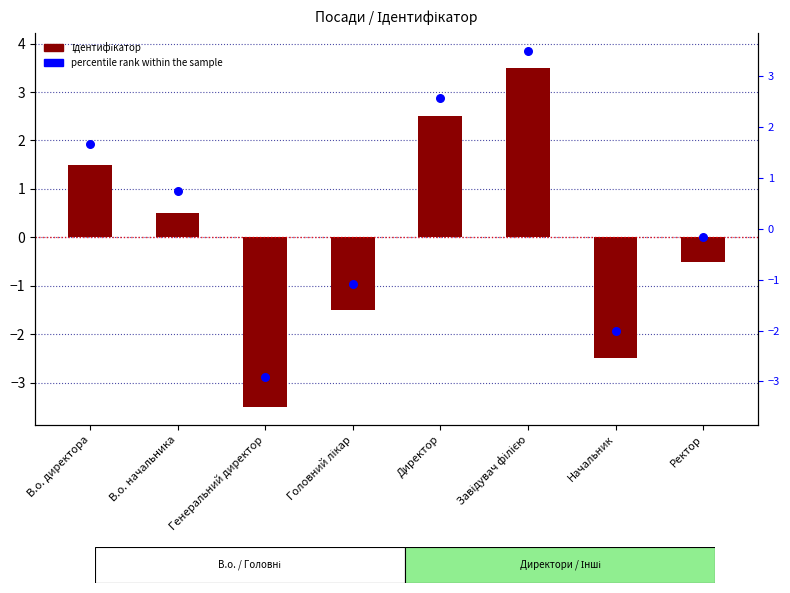

Is the value of Ідентифікатор at Завідувач філією greater than the value of percentile rank within the sample at Ректор?

Yes